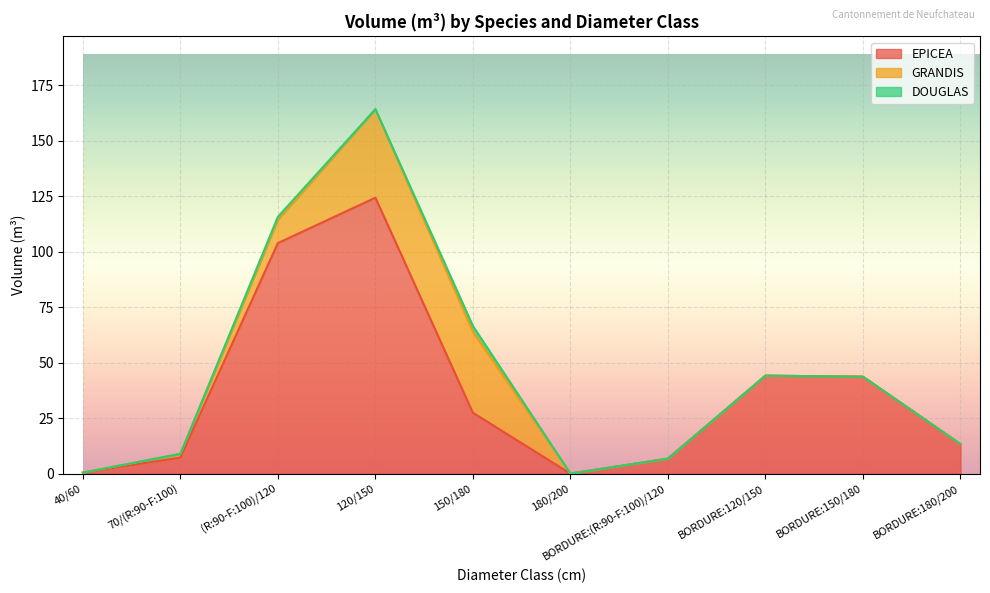

Reading left to right, extract all data points from this chart.

EPICEA: 40/60=0.4	70/(R:90-F:100)=7.2	(R:90-F:100)/120=103.9	120/150=124.4	150/180=27.4	180/200=0.0	BORDURE:(R:90-F:100)/120=6.7	BORDURE:120/150=44.1	BORDURE:150/180=43.7	BORDURE:180/200=13.3
GRANDIS: 40/60=0.0	70/(R:90-F:100)=1.7	(R:90-F:100)/120=10.6	120/150=39.9	150/180=36.5	180/200=0.0	BORDURE:(R:90-F:100)/120=0.0	BORDURE:120/150=0.0	BORDURE:150/180=0.0	BORDURE:180/200=0.0
DOUGLAS: 40/60=0.0	70/(R:90-F:100)=0.0	(R:90-F:100)/120=1.2	120/150=0.0	150/180=2.7	180/200=0.0	BORDURE:(R:90-F:100)/120=0.0	BORDURE:120/150=0.0	BORDURE:150/180=0.0	BORDURE:180/200=0.0